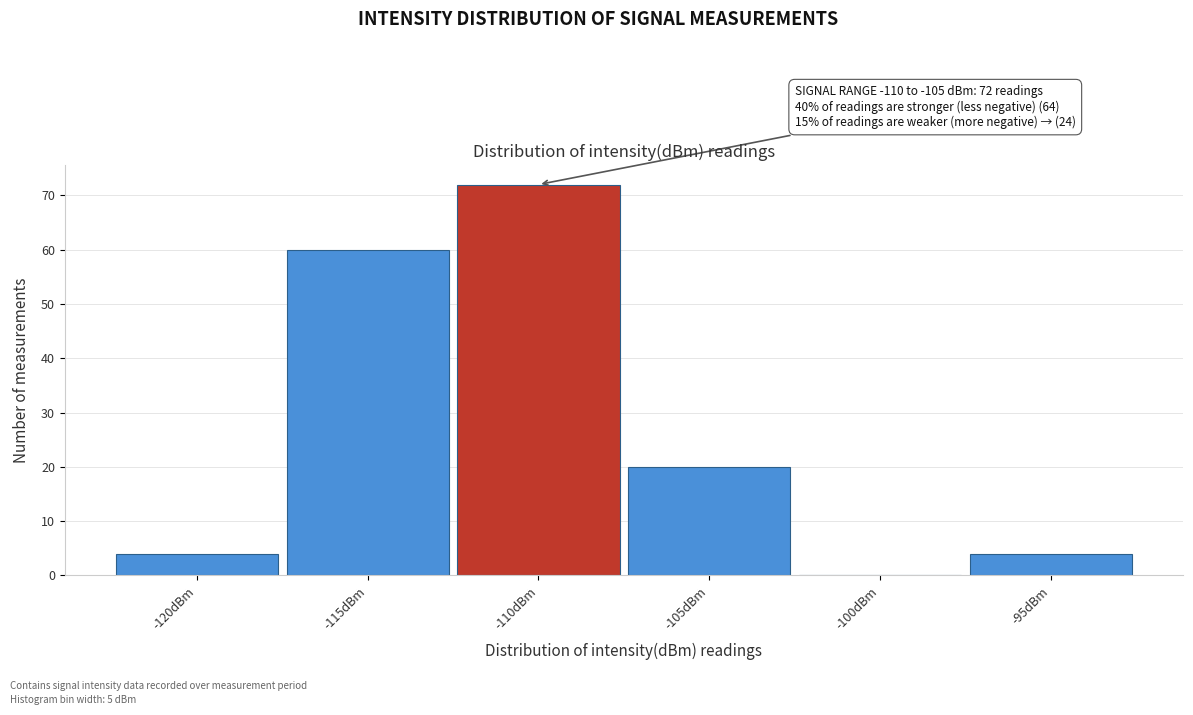

Reading left to right, transcribe all the data shown in this chart.

-120dBm=4	-115dBm=60	-110dBm=72	-105dBm=20	-100dBm=0	-95dBm=4